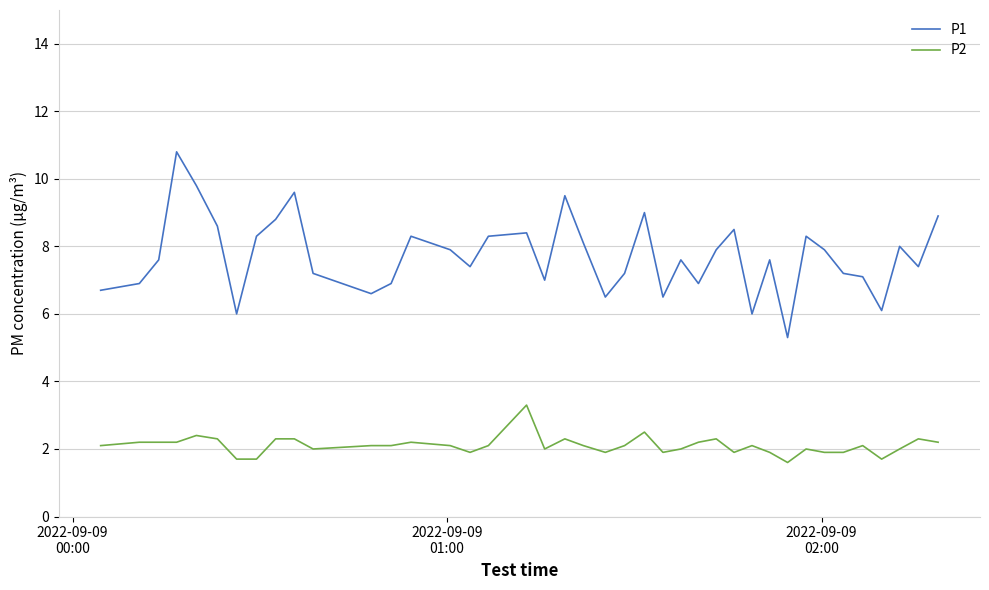

Which series has the largest range (max minus min)?

P1